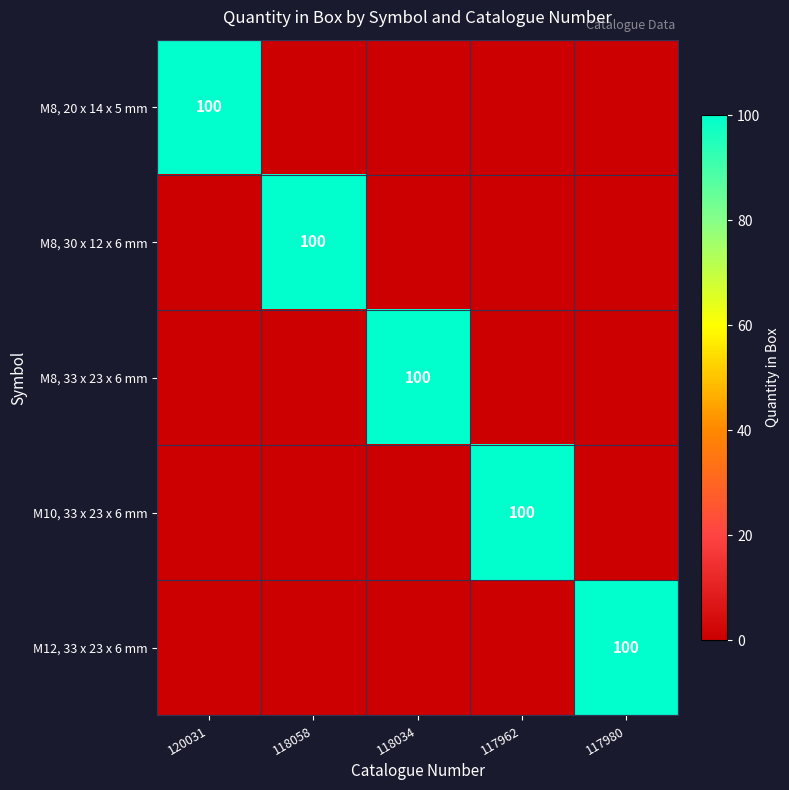

Is it true that M10, 33 x 23 x 6 mm equals 100 at 117962?

True